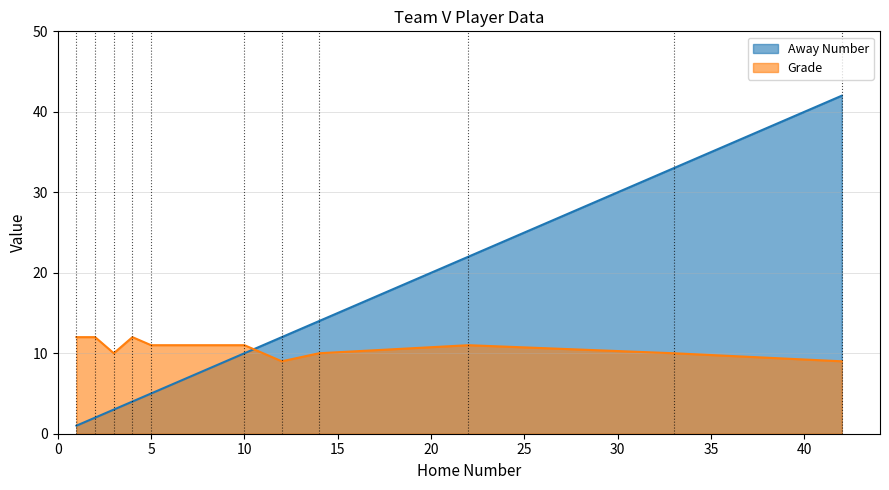

What is the average value of the Away Number series?

13